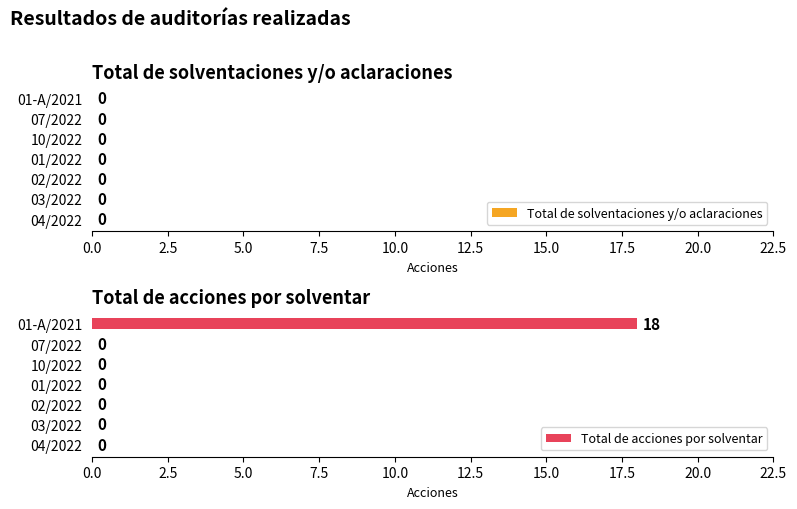

What is the sum of all values?

18